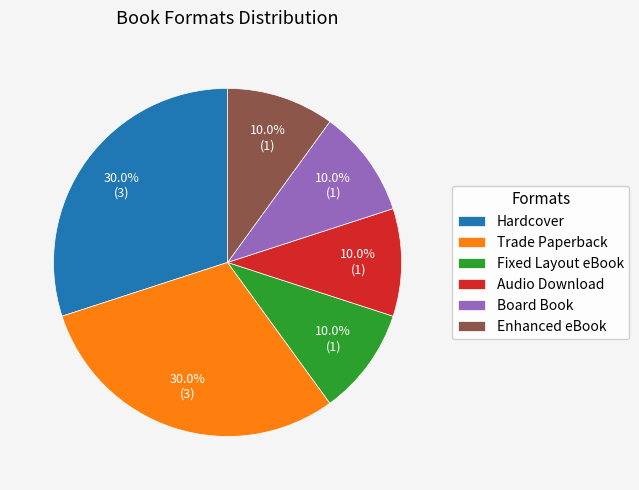

Does Board Book represent more than half of the total?

No